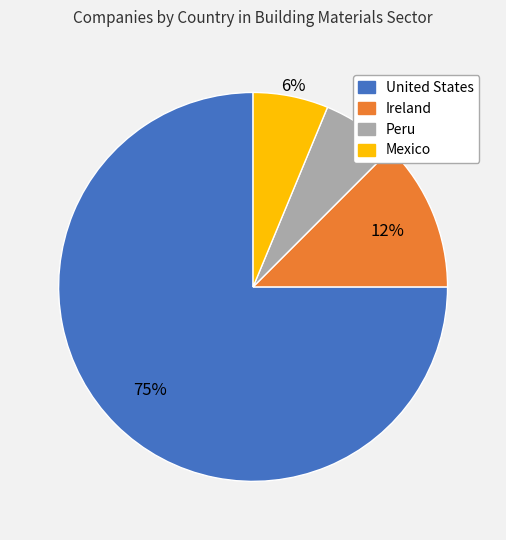

What is the largest slice in the pie chart?

United States